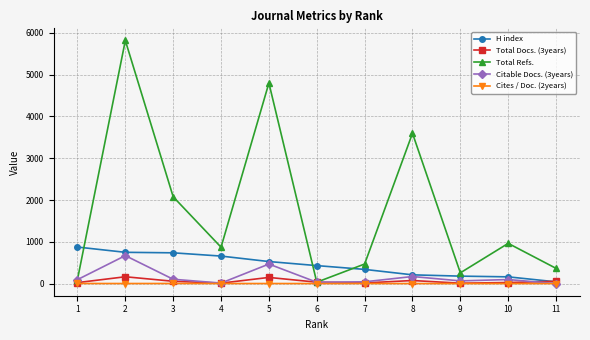

Read the H index value at 11.

41